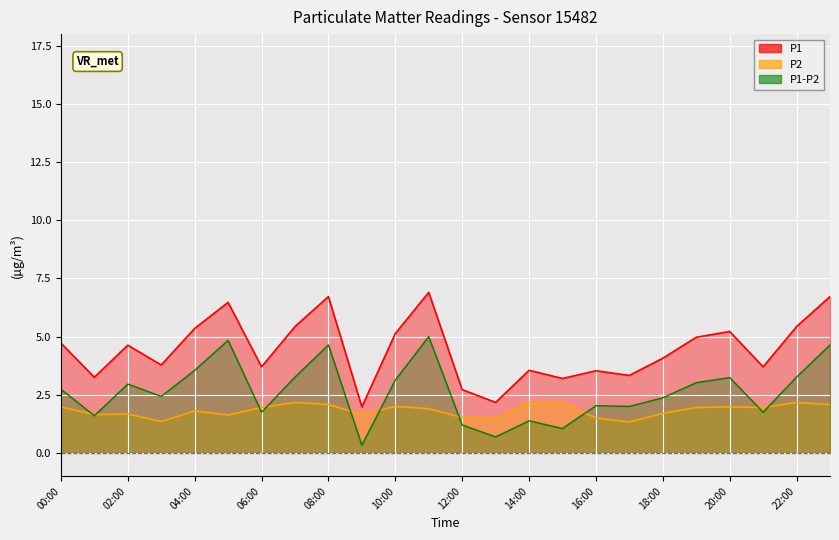

What is the value of the P1 point at the 16th from the left?

3.2